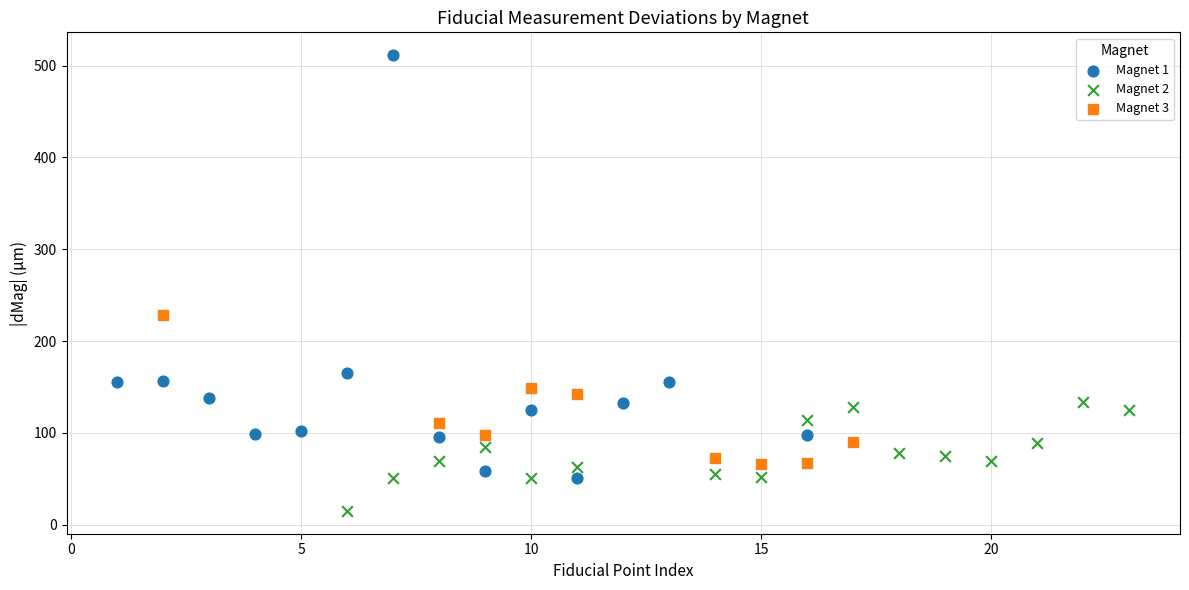

Which series contains the highest Y value?

Magnet 1